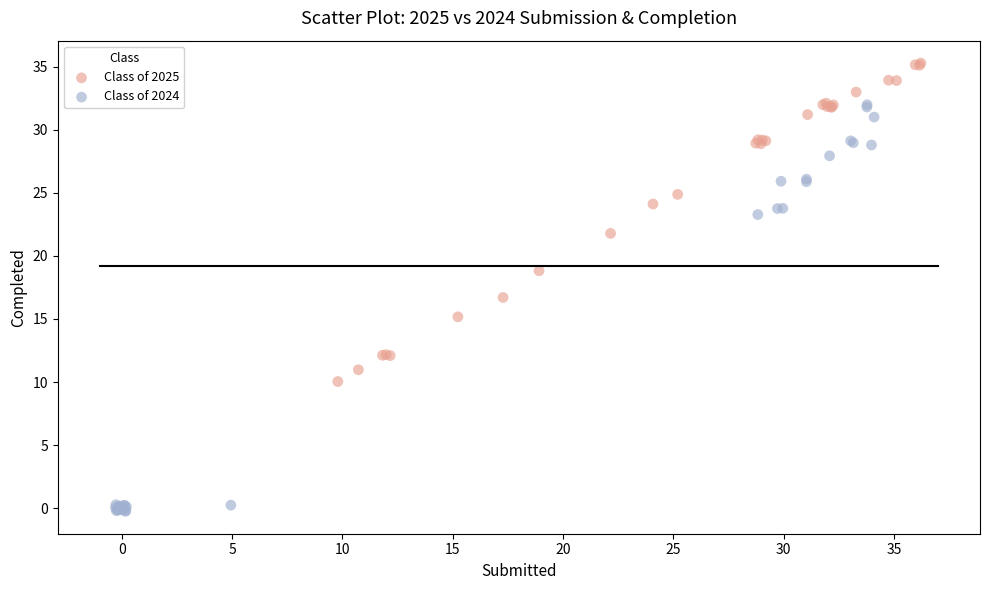

Which series has the widest spread of Y values?

Class of 2024